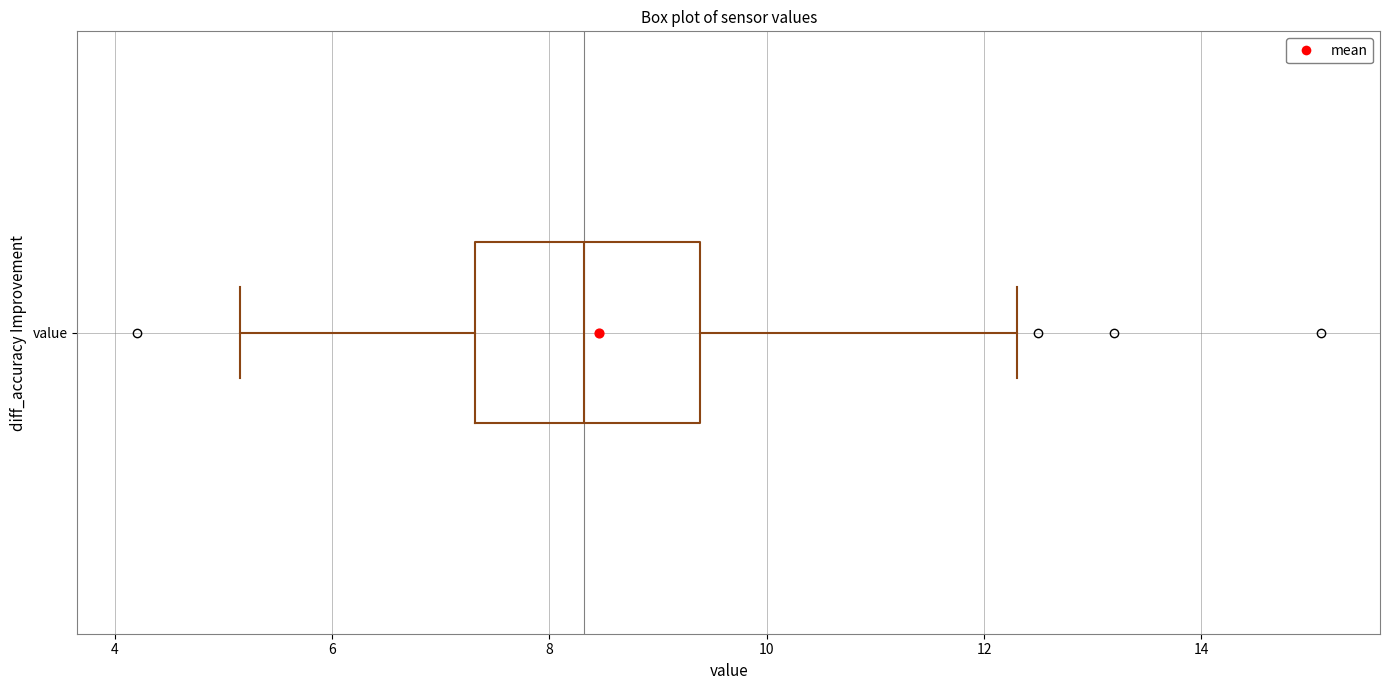

Read this box plot against the x-axis: the position of the median line, the range covered by the box, and the ends of both whiskers. The values are not printed on the chart, so give them approximately, as read against the axis.

median 8.4, box 7.4 to 9.4, whiskers 5.2 to 12.4